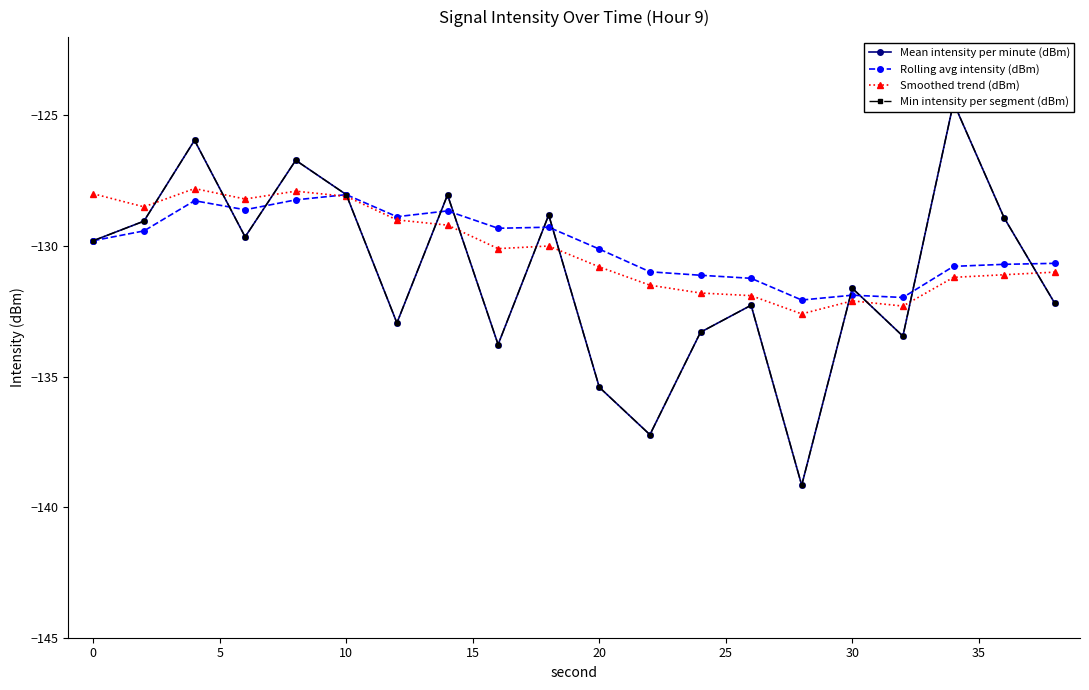

How many series are shown in this chart?

4